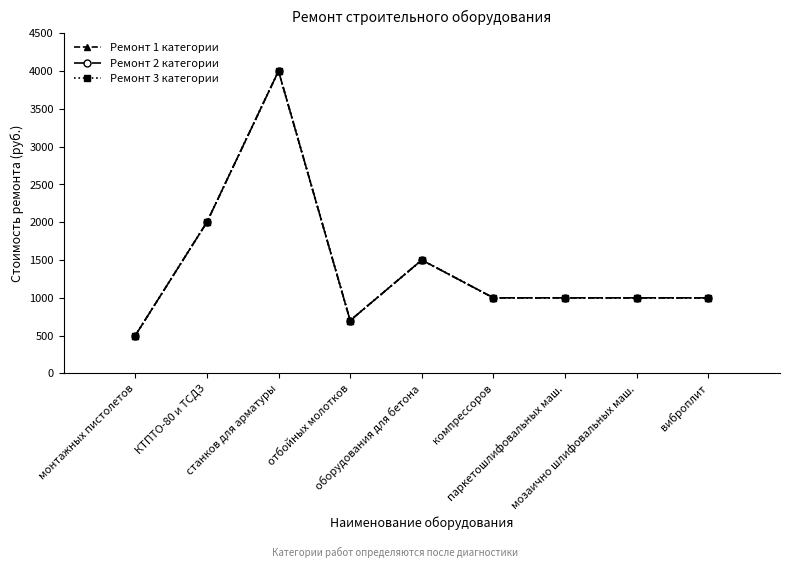

At which category does the chart reach its peak across all series?

станков для арматуры